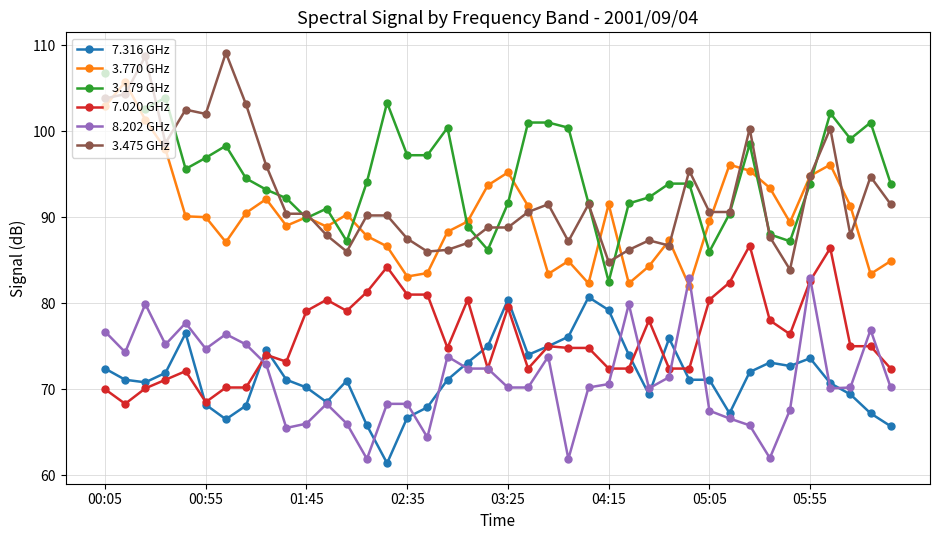

What are all the series names shown in the legend?

7.316 GHz, 3.770 GHz, 3.179 GHz, 7.020 GHz, 8.202 GHz, 3.475 GHz